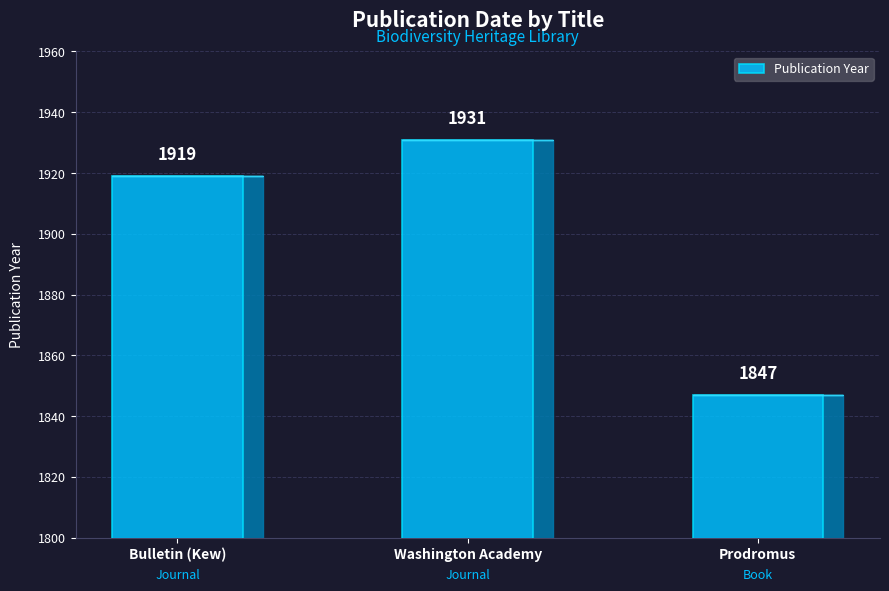

Which category has the highest value across all series?

Washington Academy